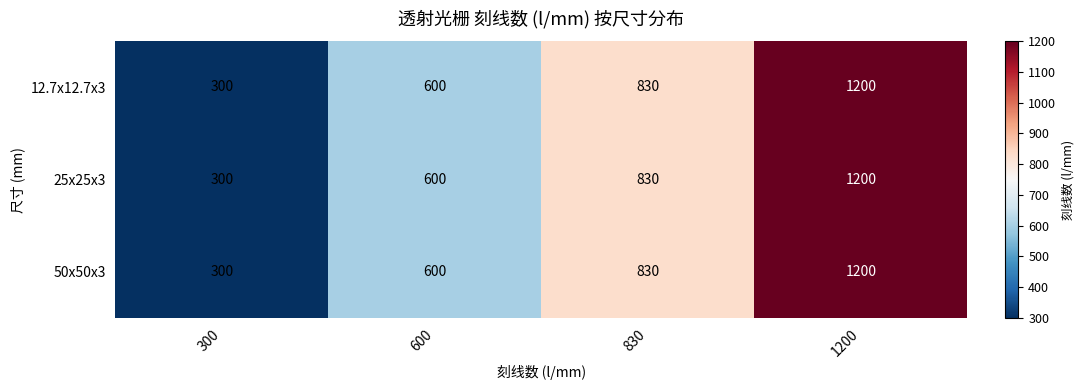

At which category is the sum across all series the highest?

1200